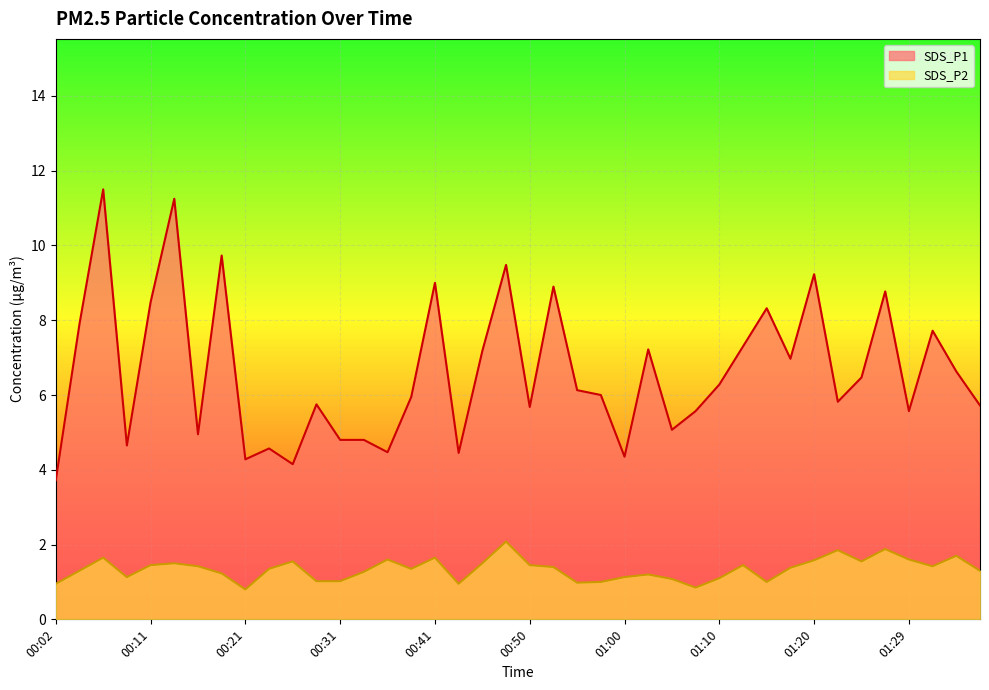

What is the value of the SDS_P2 point at the 2nd from the left?

1.3